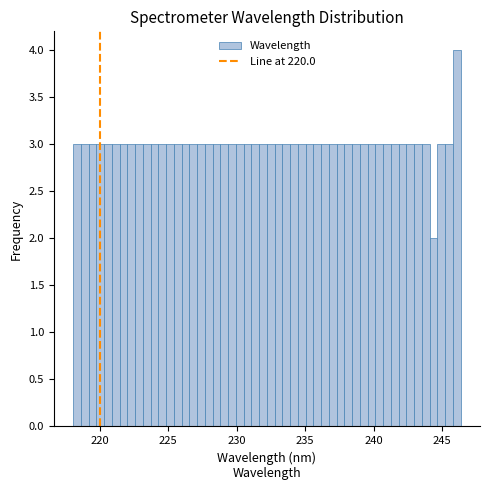

Around what value on the x-axis is the tallest bar? Give the approximate position of its centre, as read against the axis.

246.0